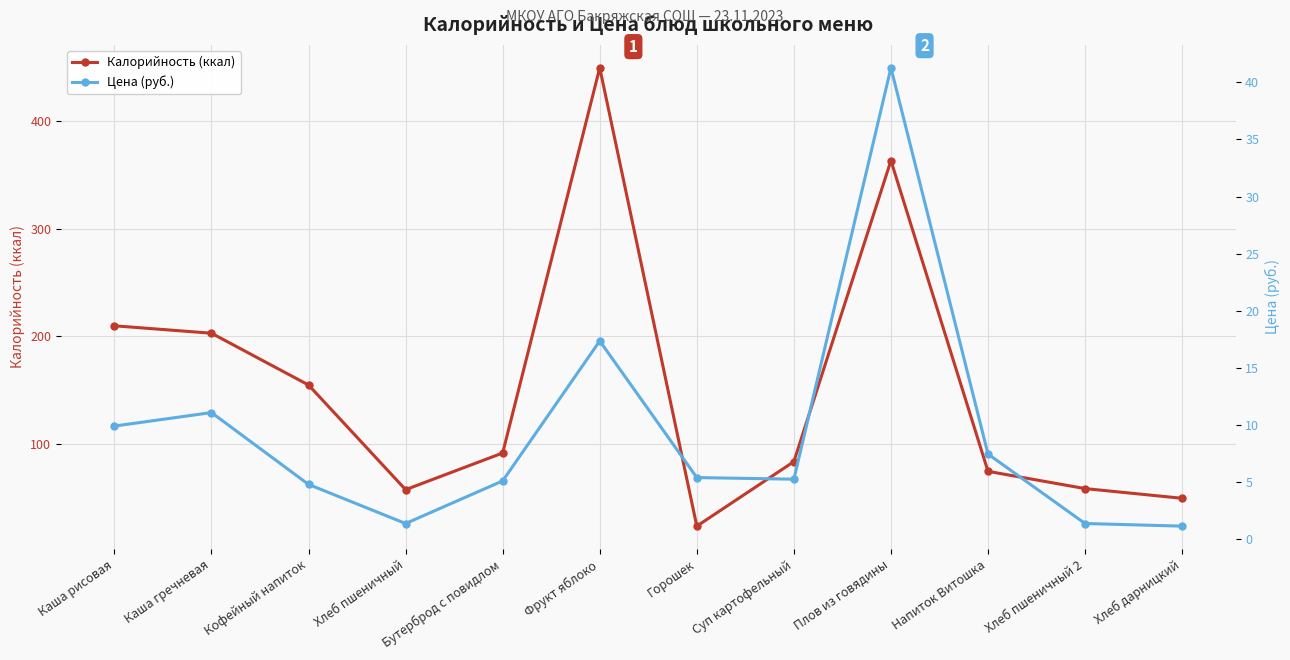

Reading left to right, what are all the values shown in this chart?

Калорийность (ккал): 209.9	203.0	155.0	58.0	92.0	449.0	24.2	84.0	363.0	75.0	59.0	50.0
Цена (руб.): 9.9	11.1	4.8	1.4	5.1	17.4	5.4	5.3	41.3	7.5	1.4	1.1